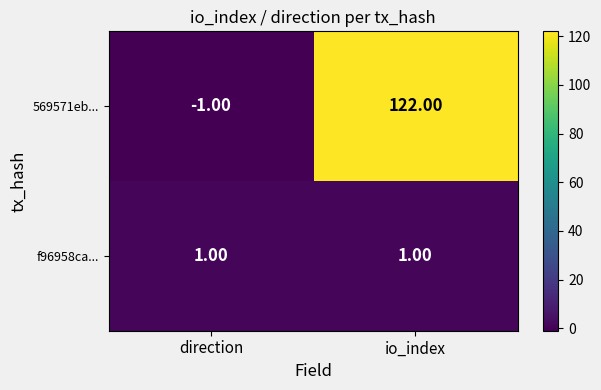

At which category is the sum across all series the highest?

io_index